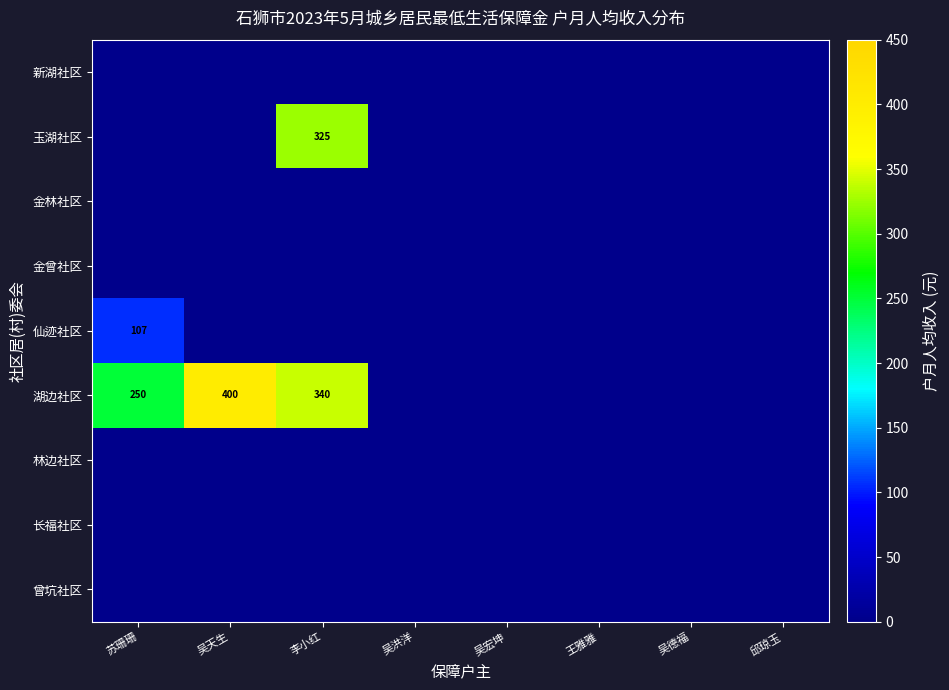

What is the difference between the highest and lowest values at 吴天生?

400.0